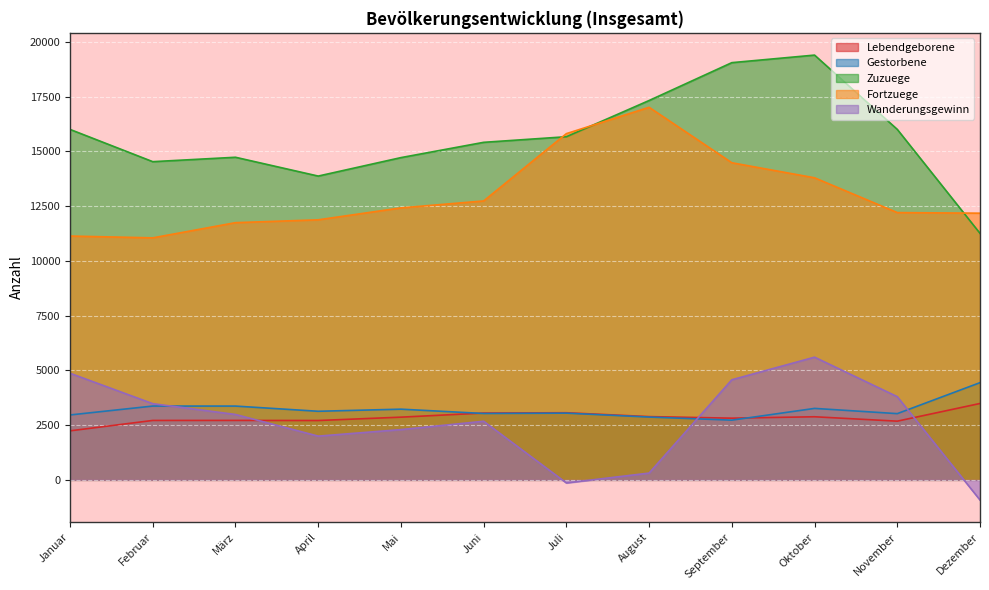

Reading left to right, what are all the values shown in this chart?

Lebendgeborene: 2239	2714	2715	2711	2864	3052	3066	2889	2818	2882	2681	3489
Gestorbene: 2965	3371	3370	3133	3229	3032	3048	2869	2727	3264	3025	4440
Zuzuege: 16006	14533	14734	13875	14718	15416	15672	17326	19055	19400	16007	11259
Fortzuege: 11136	11053	11747	11877	12422	12739	15813	17016	14483	13796	12207	12180
Wanderungsgewinn: 4870	3480	2987	1998	2296	2677	-141	310	4572	5604	3800	-921